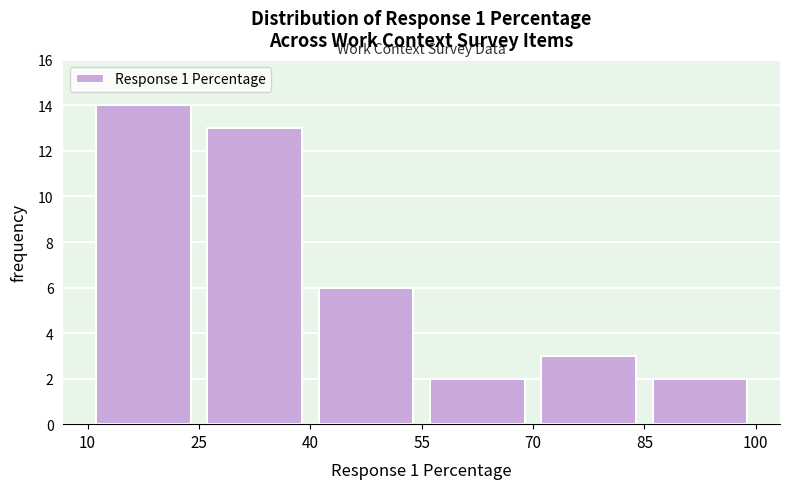

Which range on the x-axis has the tallest bar?

10 to 25